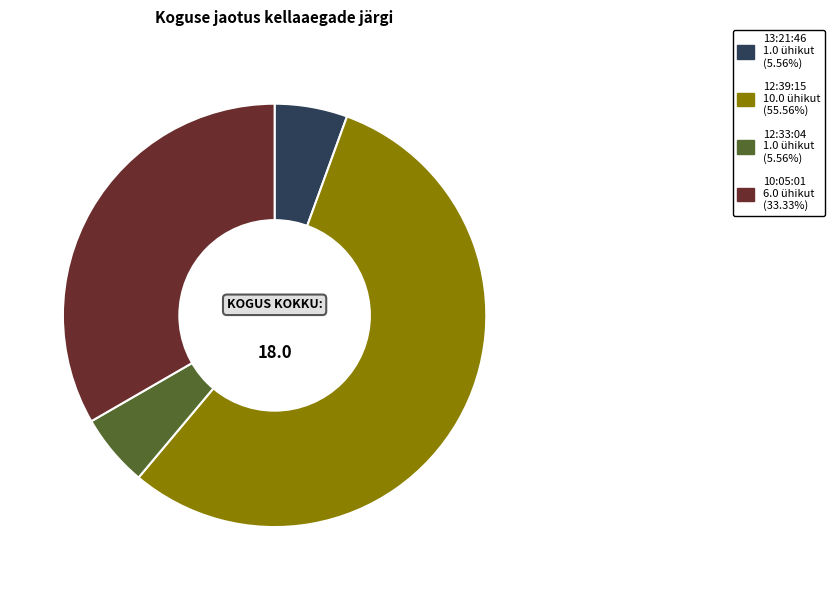

Does any single category account for the majority?

Yes